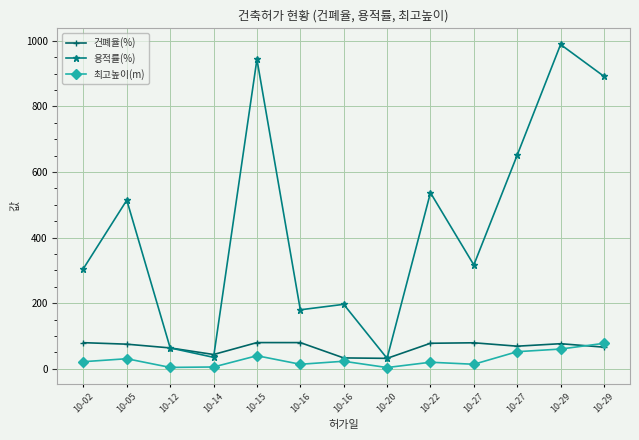

Which series has the largest range (max minus min)?

용적률(%)